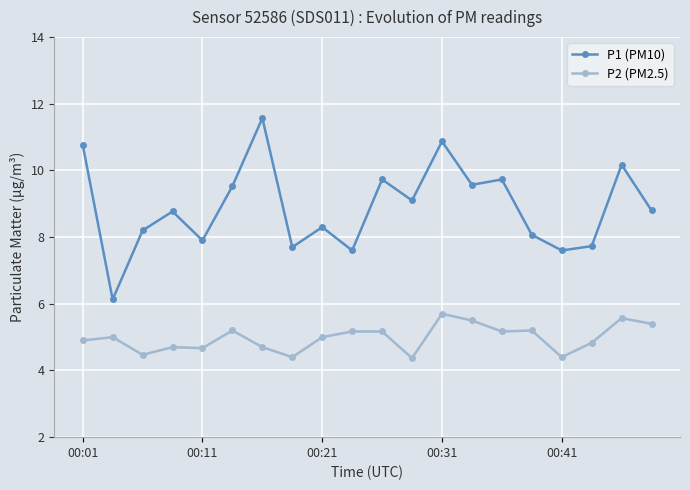

Which series has the largest range (max minus min)?

P1 (PM10)